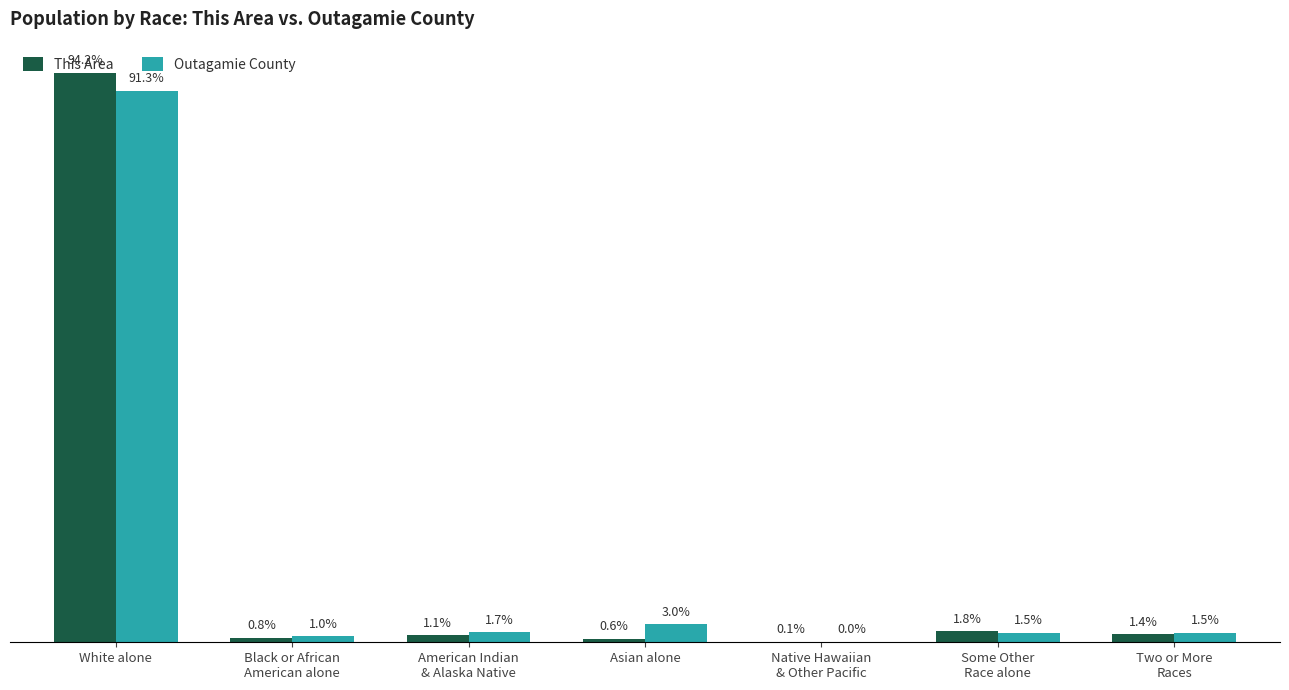

At which label does This Area first exceed 1?

White alone